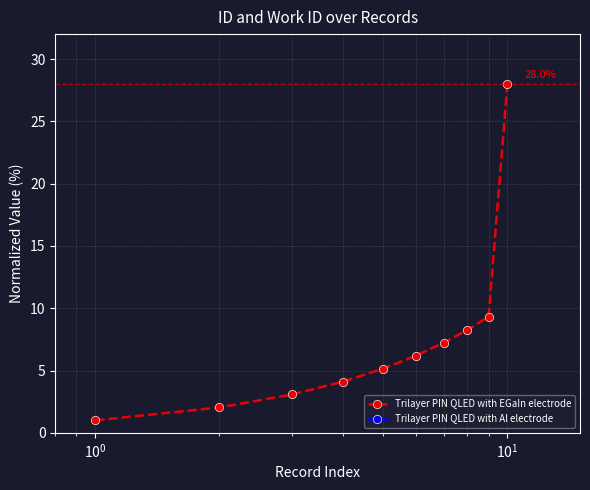

True or false: Trilayer PIN QLED with EGaIn electrode has more than 2 points higher than both neighbors.

False